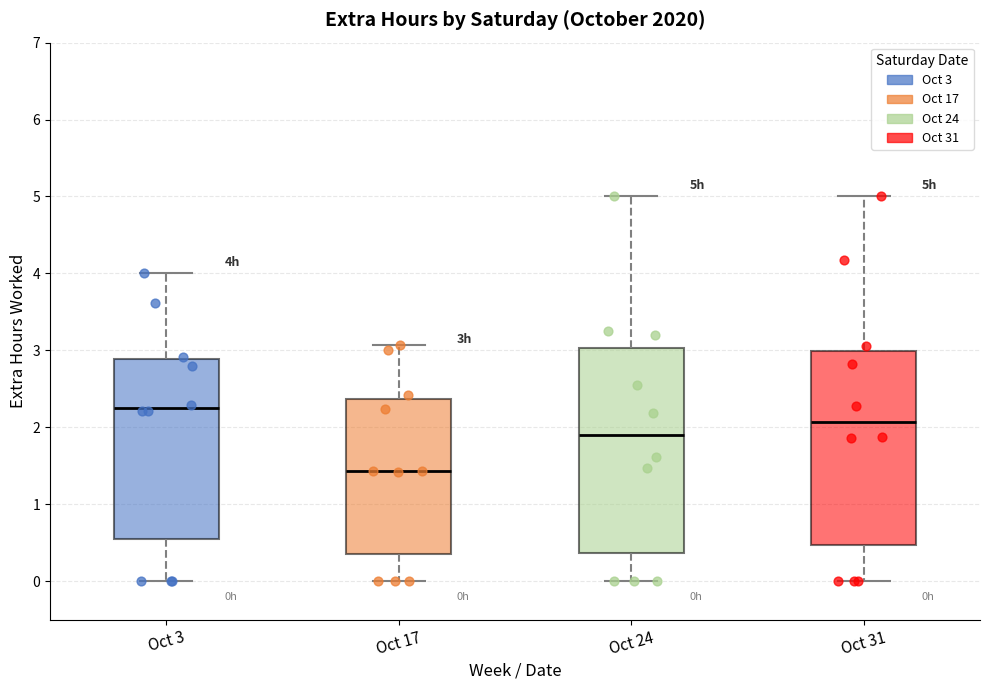

Reading left to right, read every box against the y-axis: the position of its median line, the range the box covers, and the ends of its whiskers. The values are not printed on the chart, so give them approximately, as read against the axis.

Oct 3: median 2.3, box 0.6 to 2.9, whiskers 0.0 to 4.0
Oct 17: median 1.4, box 0.4 to 2.4, whiskers 0.0 to 3.1
Oct 24: median 1.9, box 0.4 to 3.0, whiskers 0.0 to 5.0
Oct 31: median 2.1, box 0.5 to 3.0, whiskers 0.0 to 5.0